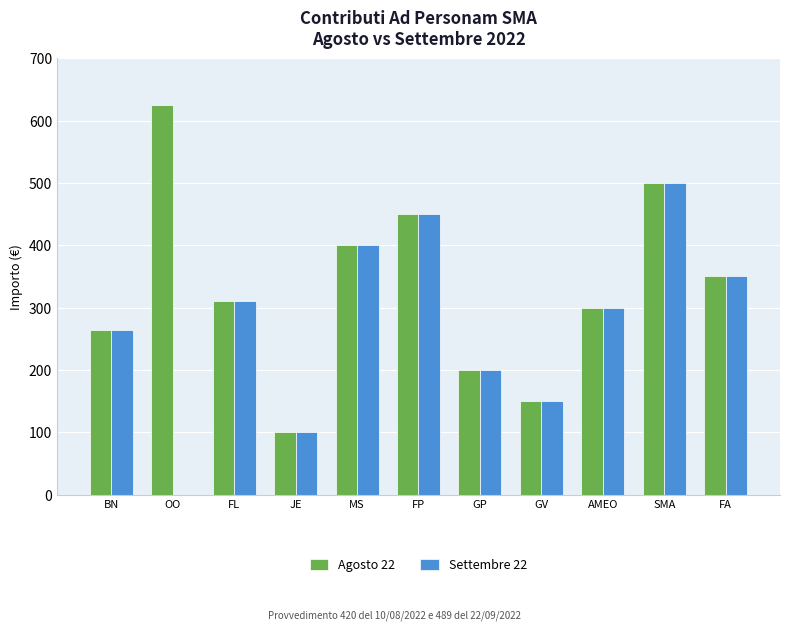

At which label does Settembre 22 reach its peak?

SMA